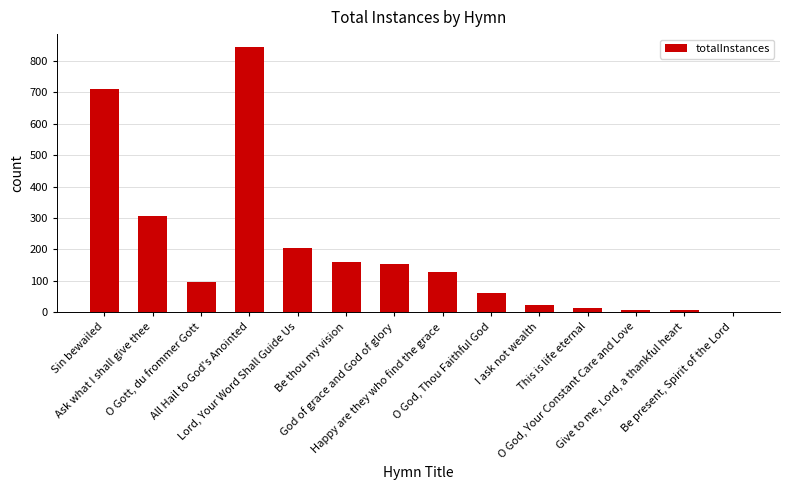

What is the sum of all values?

2712